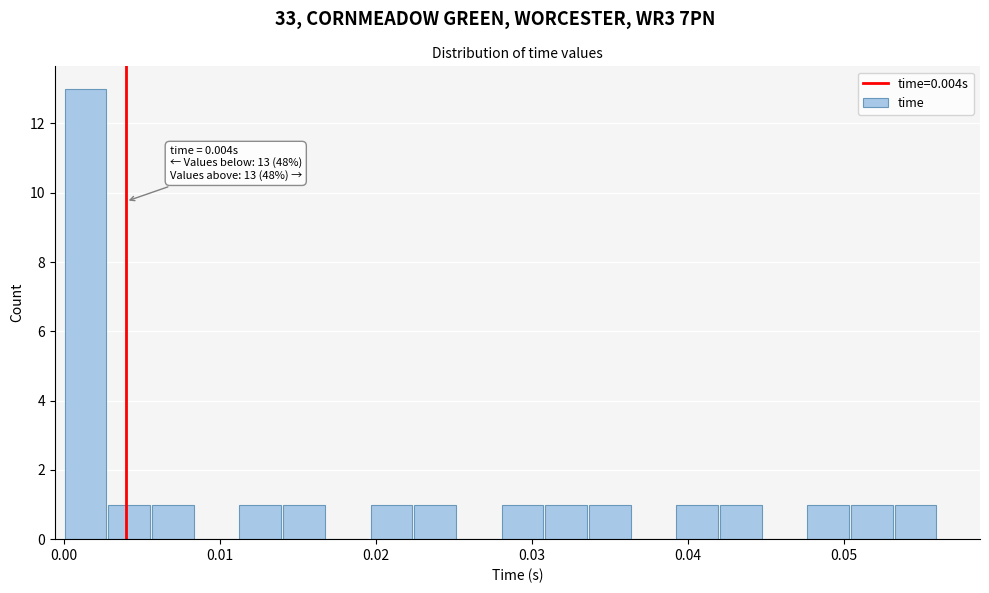

Read against the x-axis, roughly where is the centre of the tallest bar?

0.001